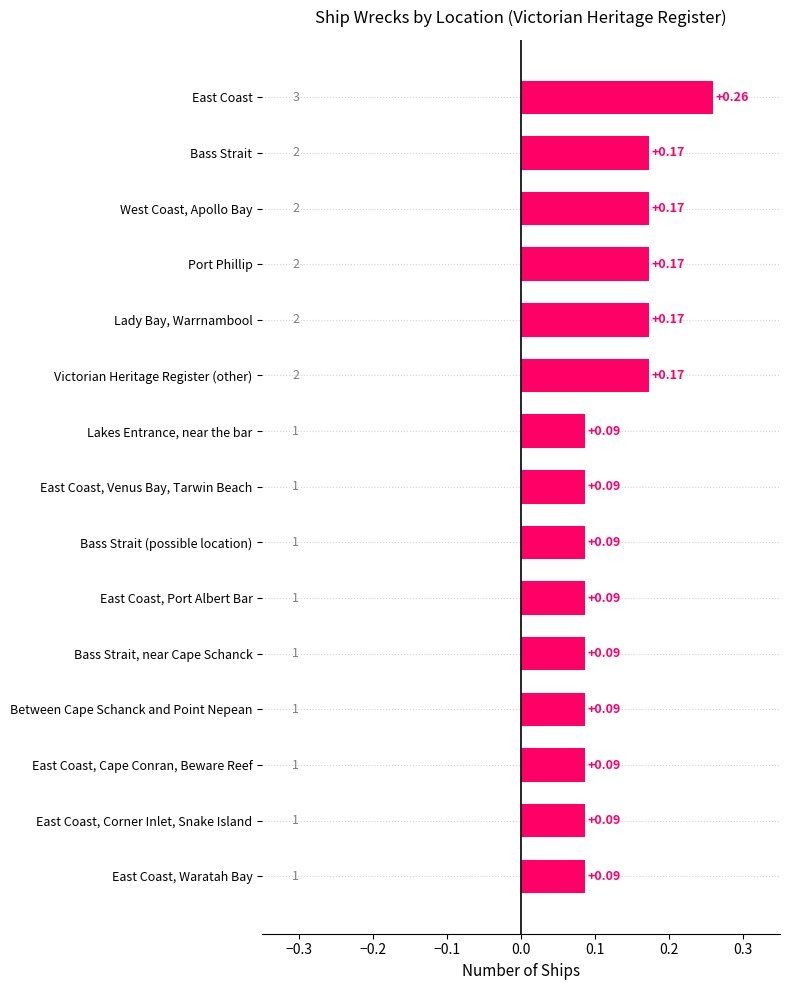

Which category has the highest value across all series?

East Coast